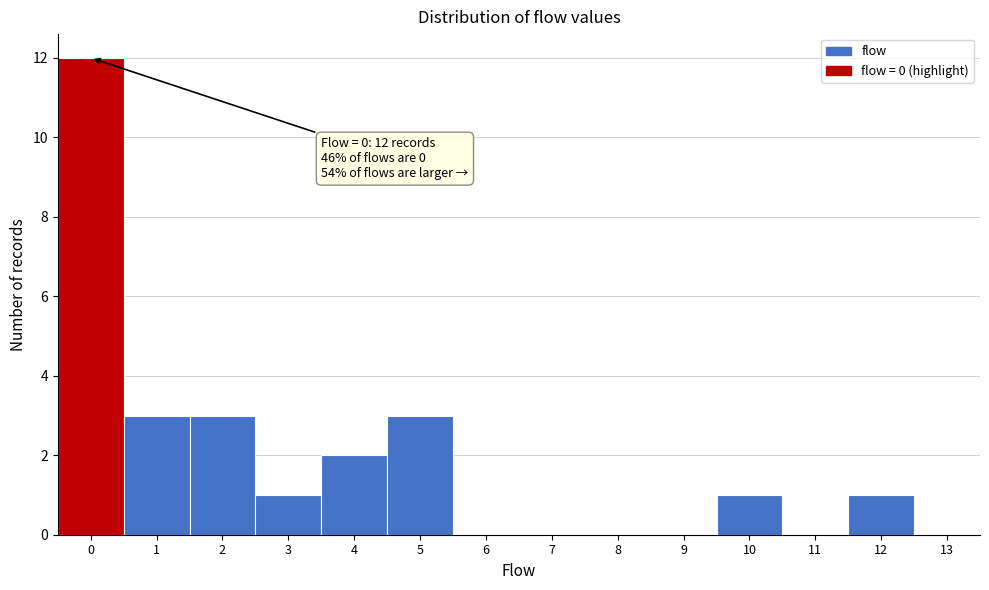

Reading left to right, transcribe all the data shown in this chart.

0=12	1=3	2=3	3=1	4=2	5=3	6=0	7=0	8=0	9=0	10=1	11=0	12=1	13=0